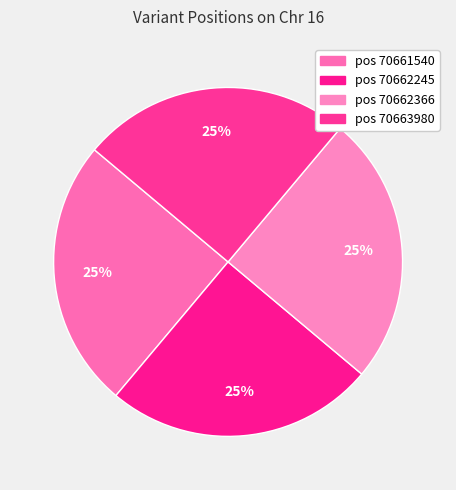

Which slice is the largest?

70663980